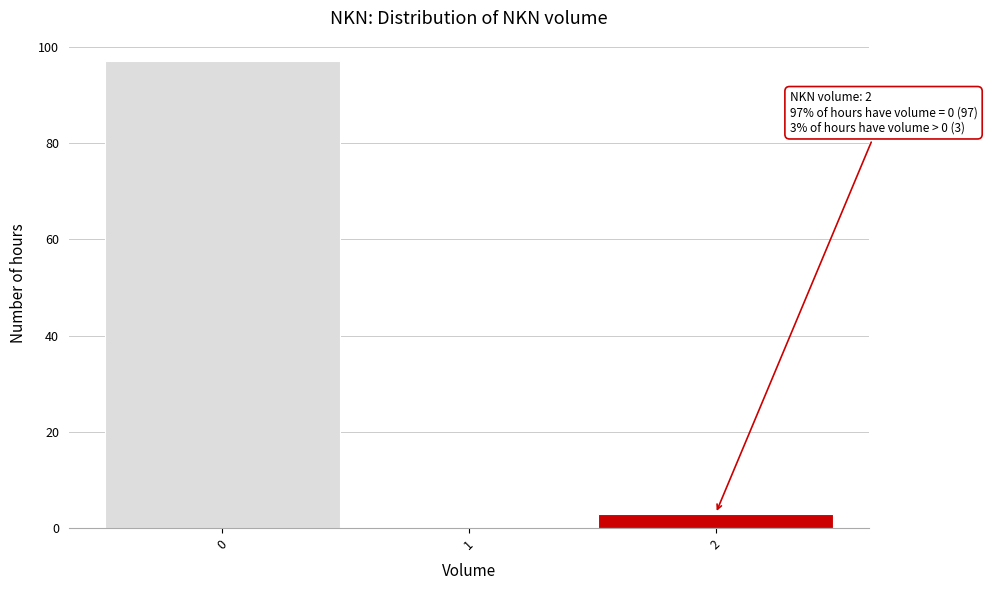

Over which range of the x-axis is the bar tallest?

-0.5 to 0.5